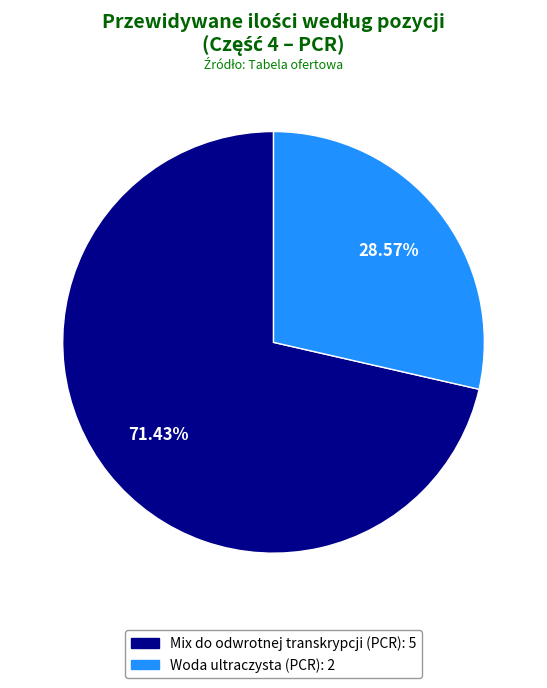

Is Woda ultraczysta (PCR) the majority of the pie?

No